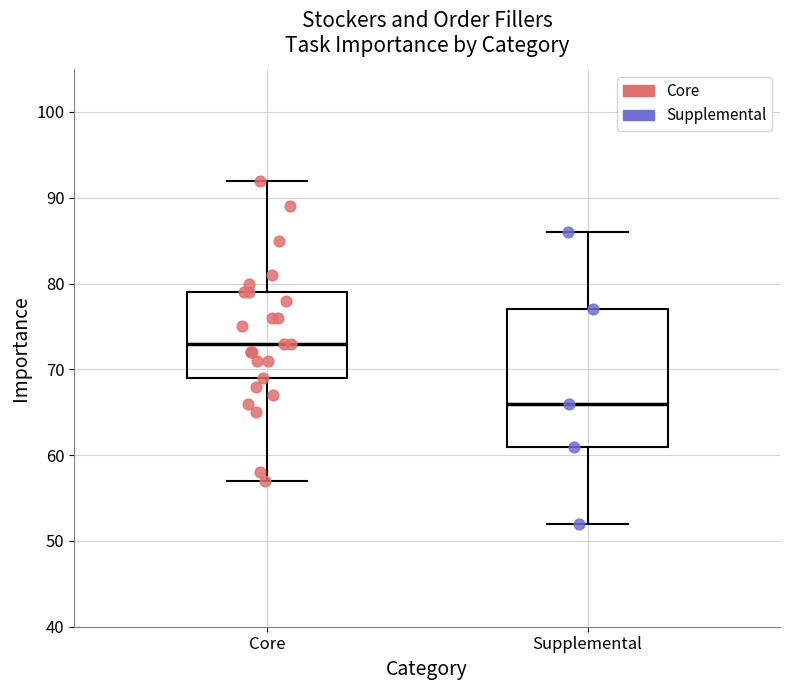

Which box has the highest median line?

Core